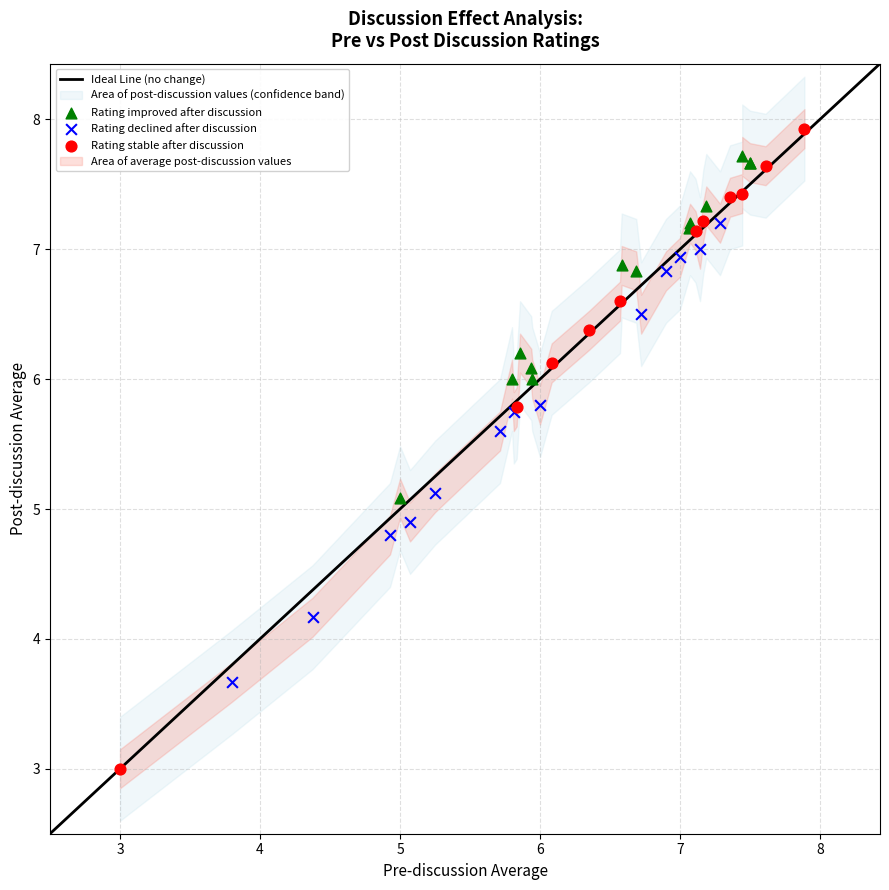

Which series reaches the maximum Y coordinate?

Rating stable after discussion